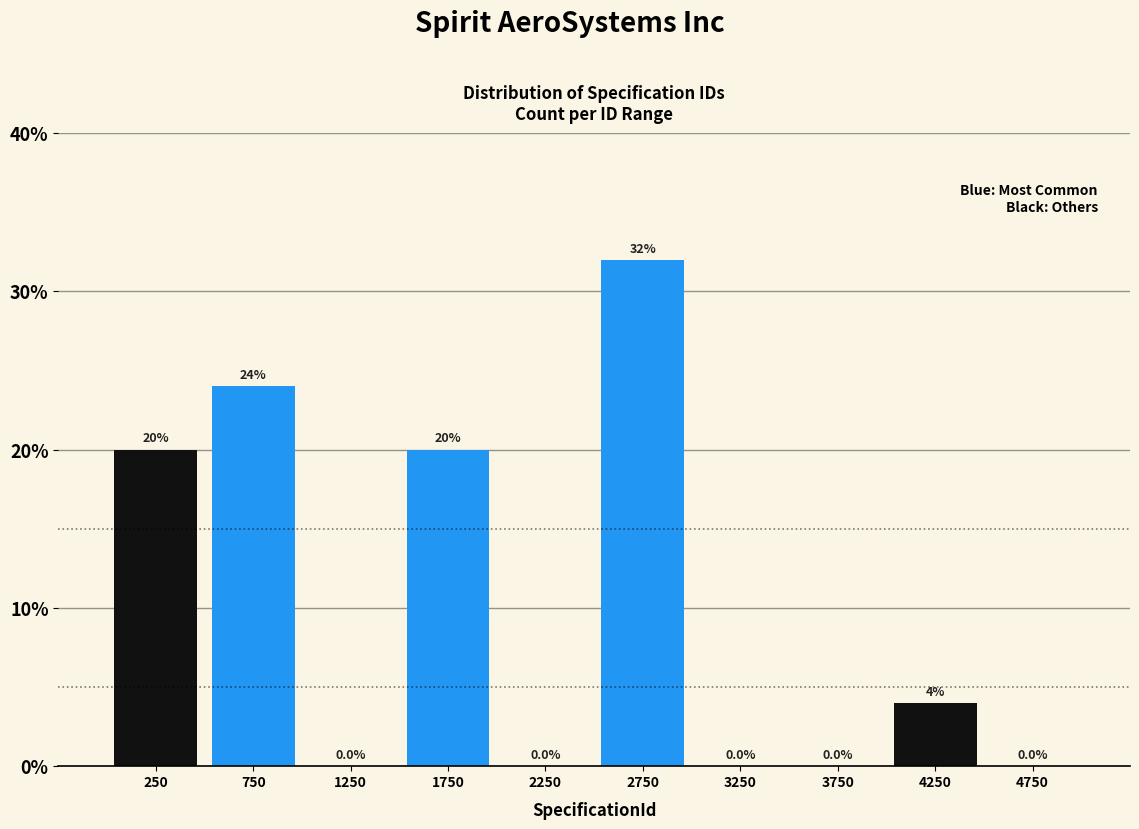

Reading left to right, list every bar in this chart as the range it spans on the x-axis followed by its height.

0 to 500: 20.0
500 to 1000: 24.0
1000 to 1500: 0.0
1500 to 2000: 20.0
2000 to 2500: 0.0
2500 to 3000: 32.0
3000 to 3500: 0.0
3500 to 4000: 0.0
4000 to 4500: 4.0
4500 to 5000: 0.0